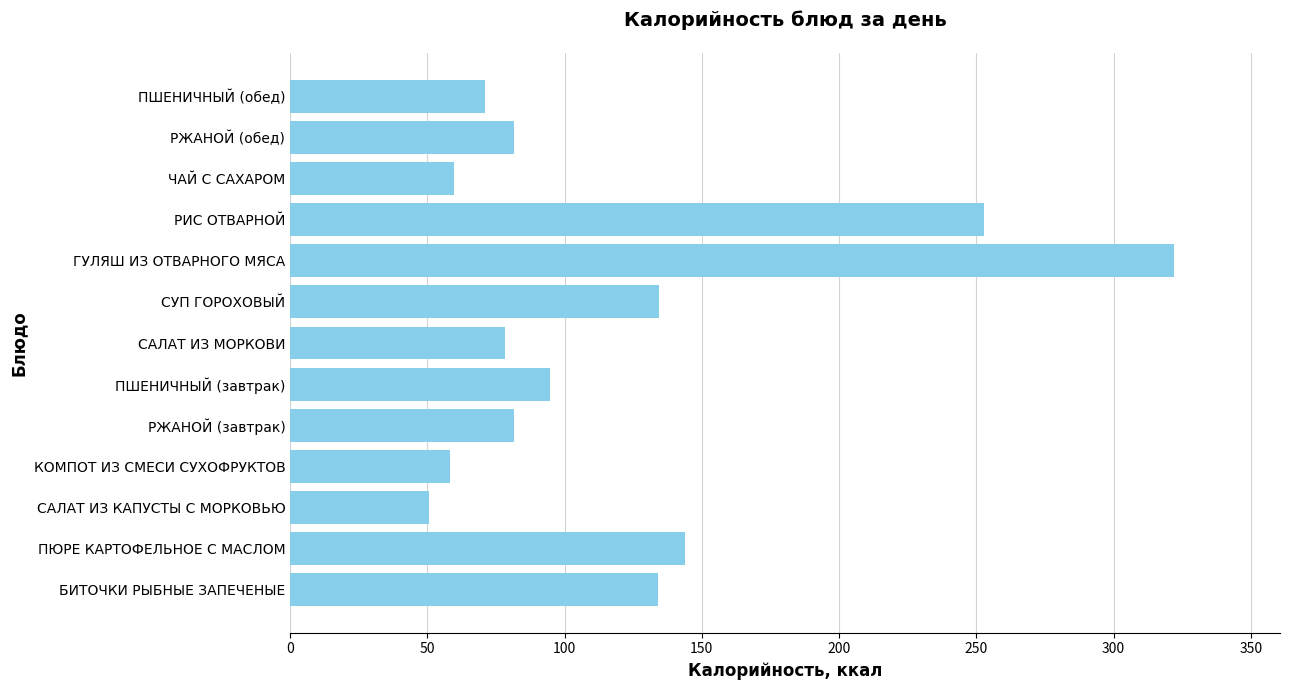

Approximately how many times larger is the value at ЧАЙ С САХАРОМ compared to ПШЕНИЧНЫЙ (завтрак)?

0.6